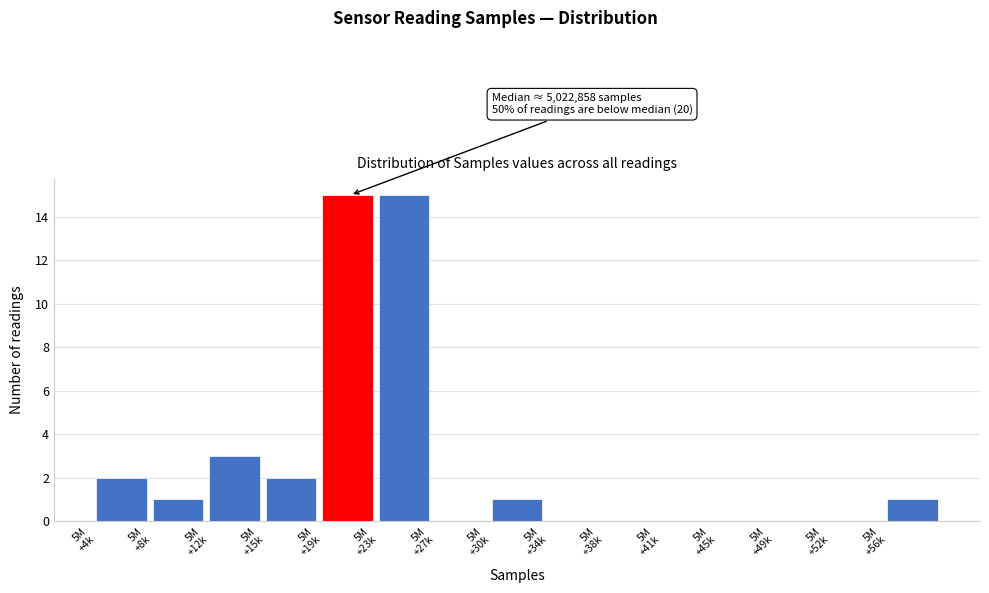

What is the greatest value displayed?

15